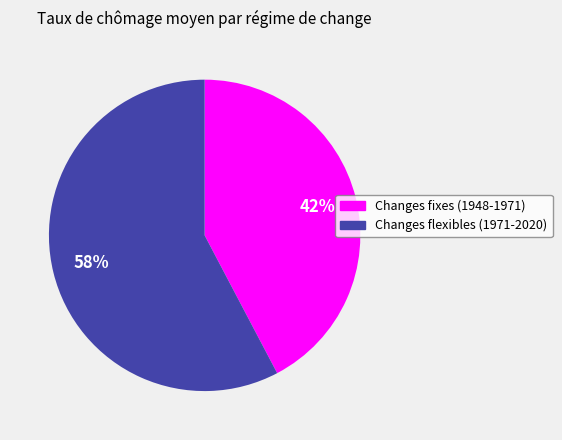

Which has a higher value, Changes flexibles (1971-2020) or Changes fixes (1948-1971)?

Changes flexibles (1971-2020)